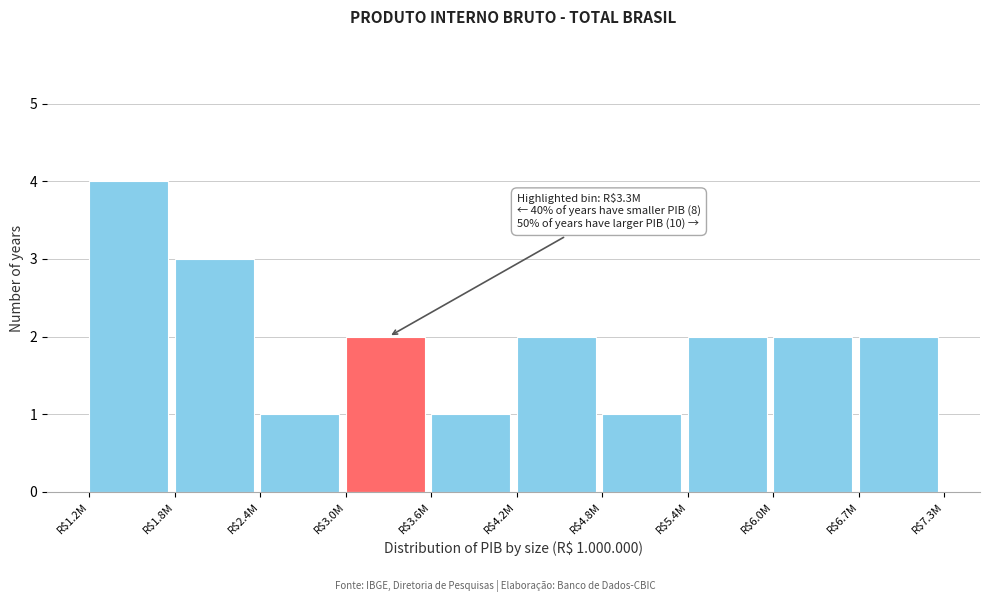

Reading left to right, what are all the values shown in this chart?

4	3	1	2	1	2	1	2	2	2